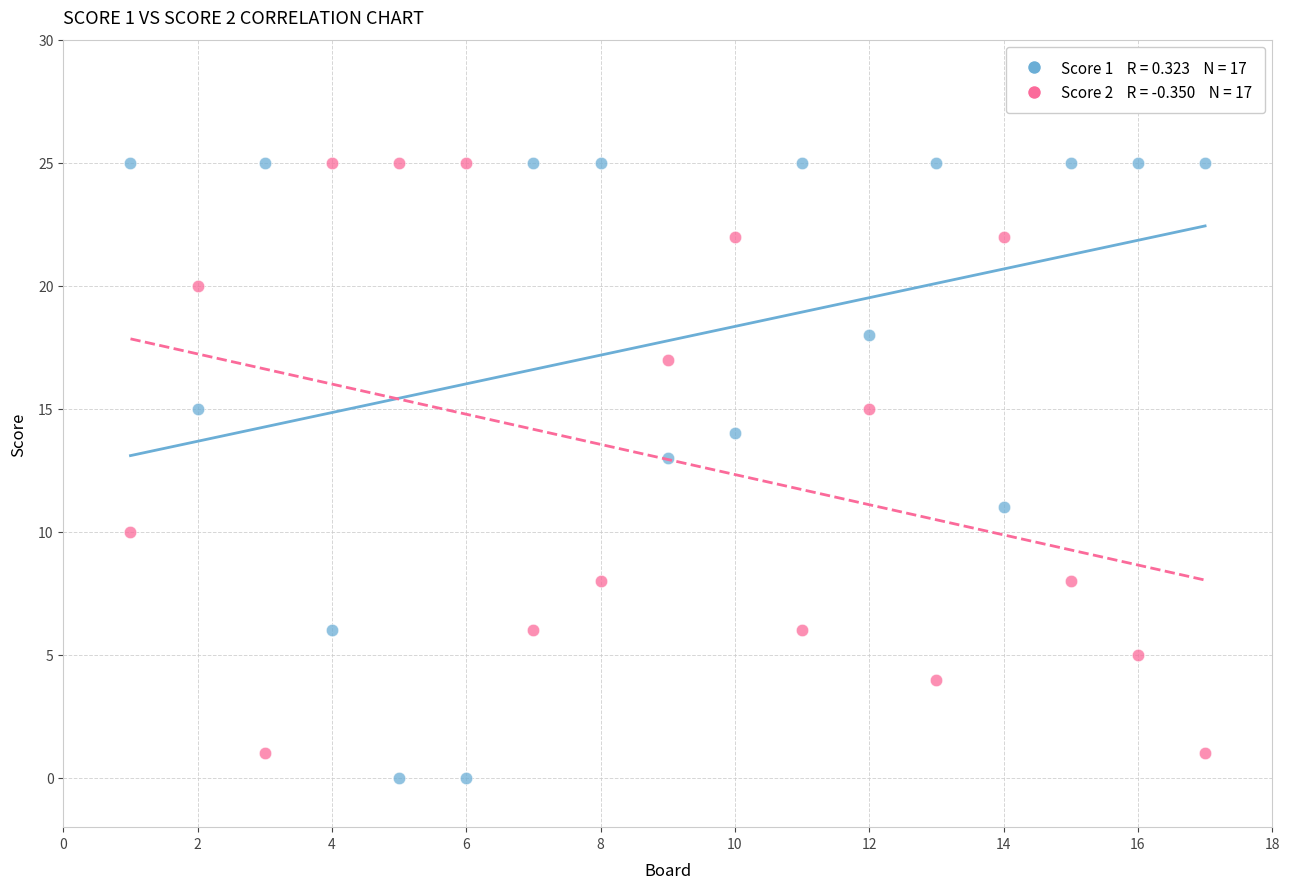

Across all data points, what is the range of X values (max minus min)?

16